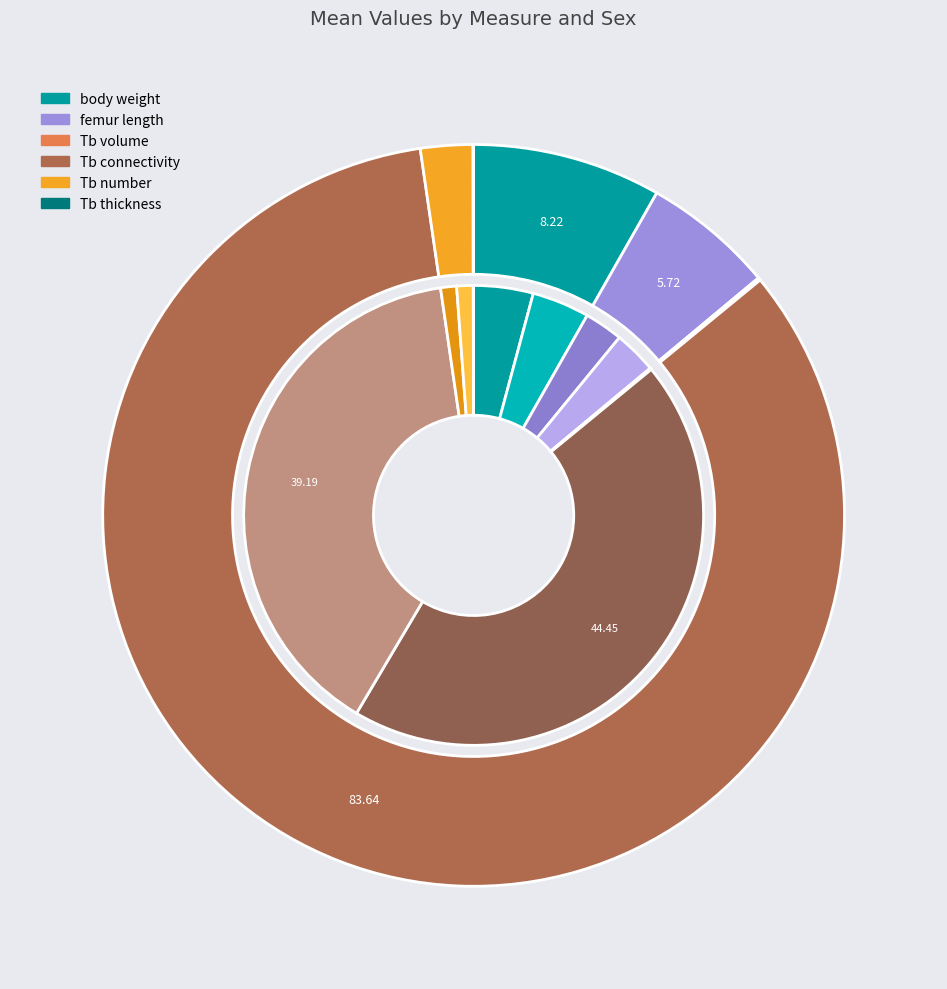

What percentage do Tb volume m and femur length m together represent?

2.8%